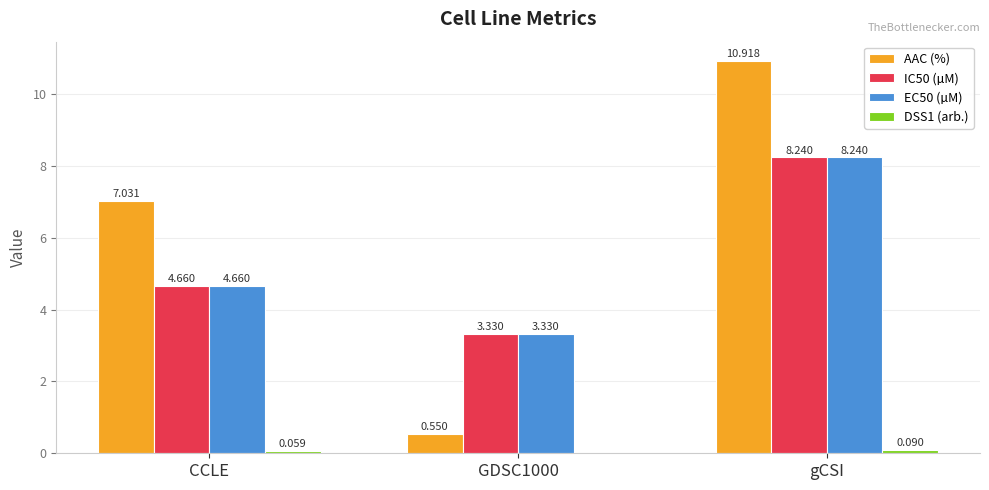

At which label does AAC (%) first exceed 7?

CCLE